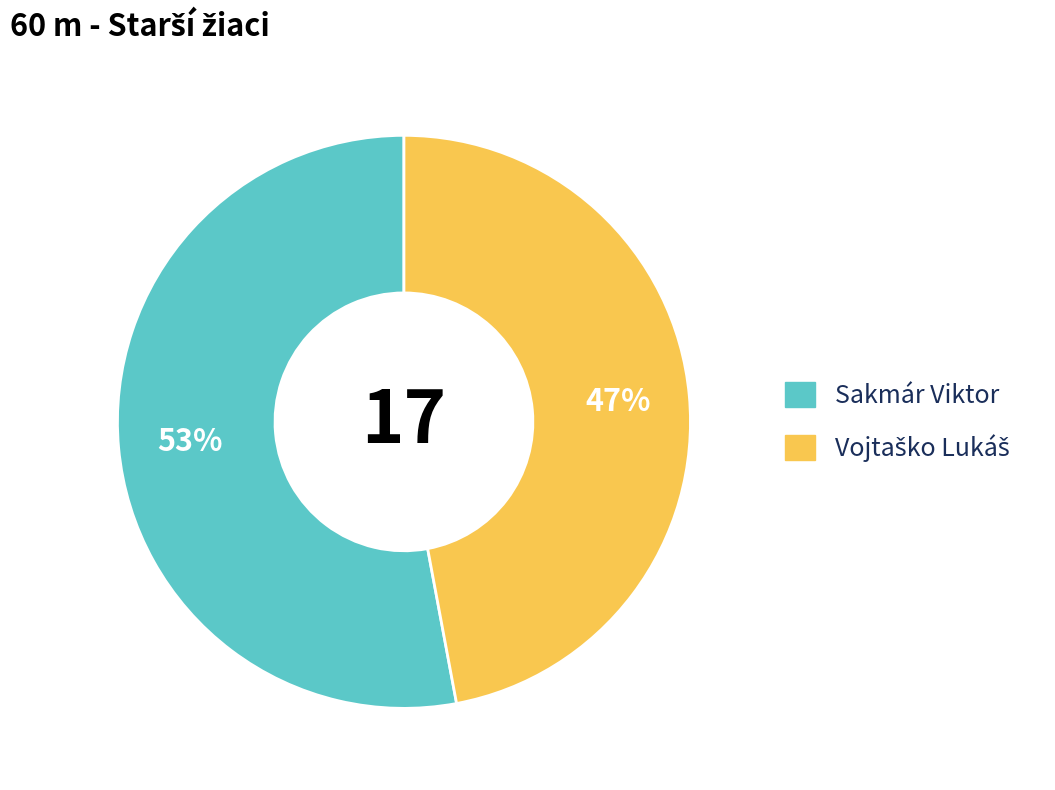

To the nearest percent, what portion does Sakmár Viktor represent?

53%